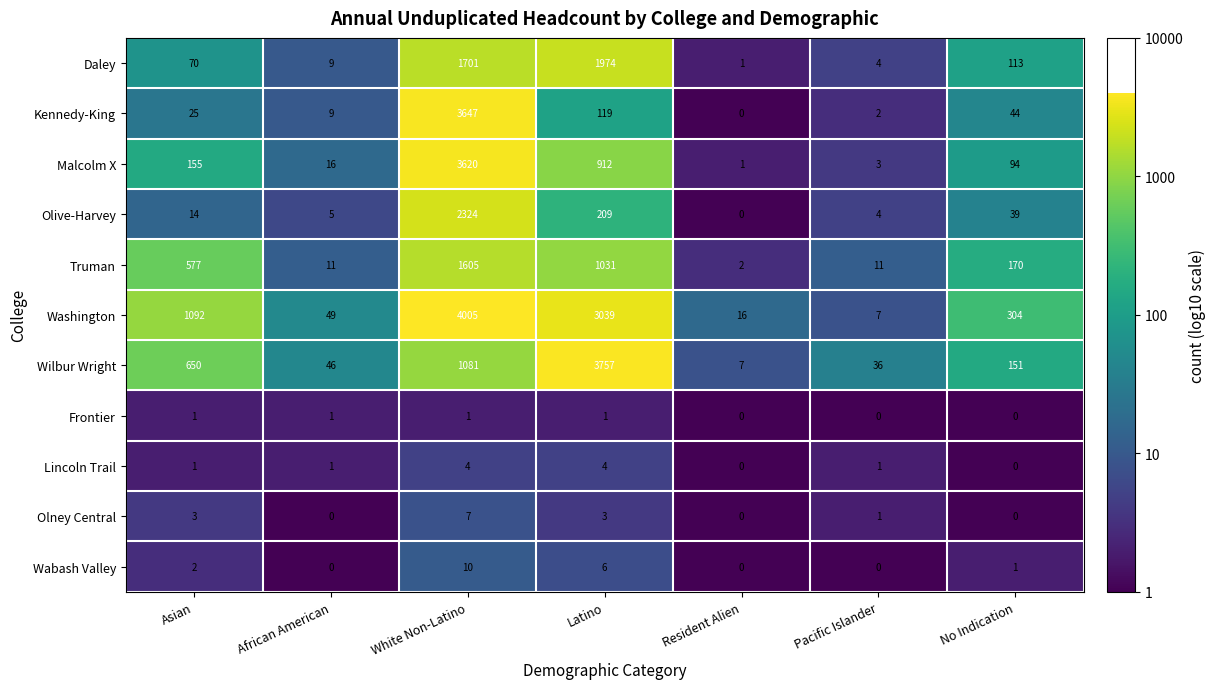

What is the sum of all Frontier values?

4